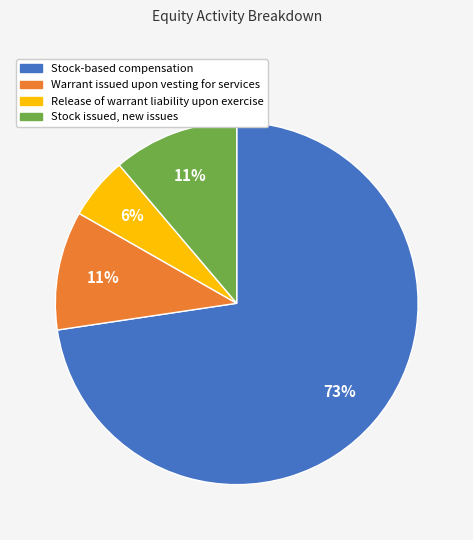

What is the ratio of the value at Release of warrant liability upon exercise to the value at Warrant issued upon vesting for services?

0.5